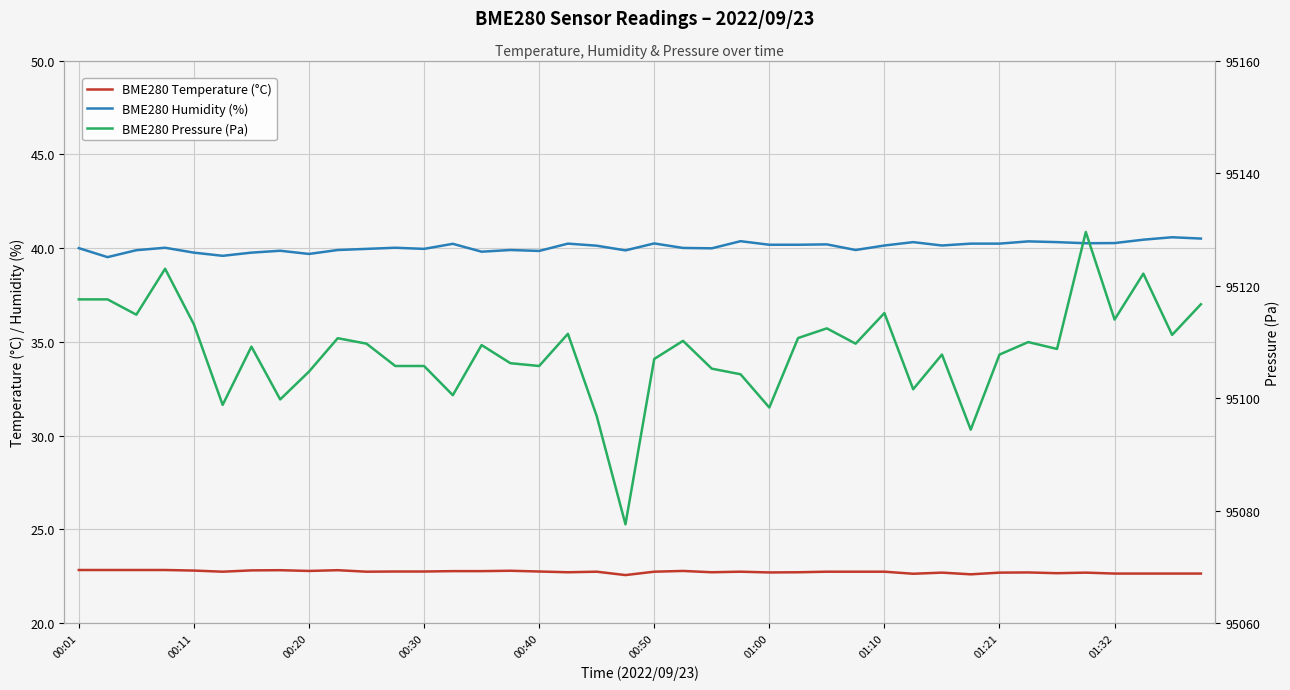

Is this an area chart (filled region under the line)?

No